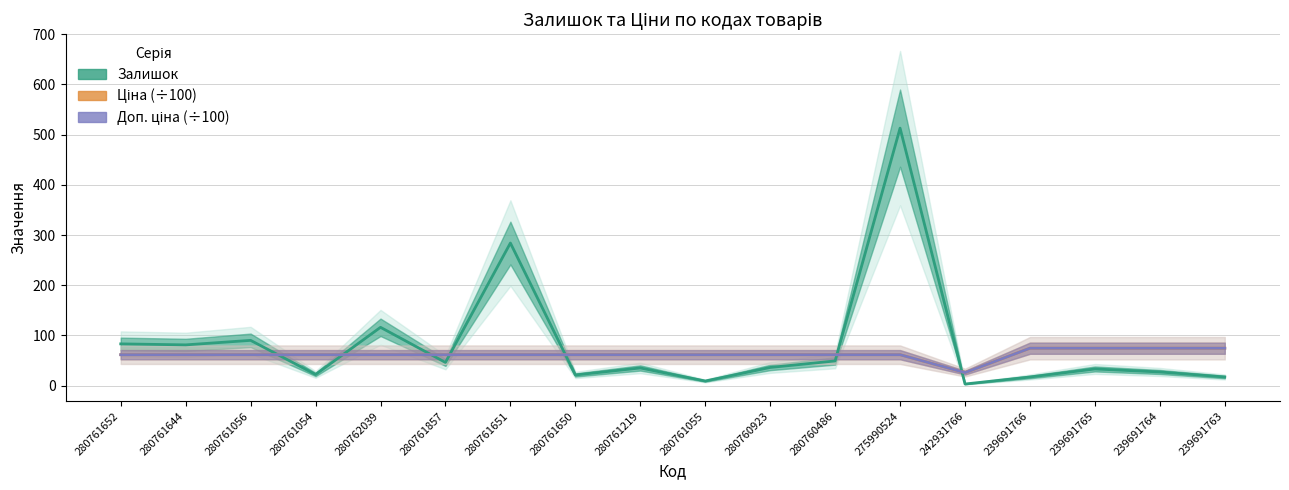

True or false: Ціна (÷100) and Залишок cross at least once.

True